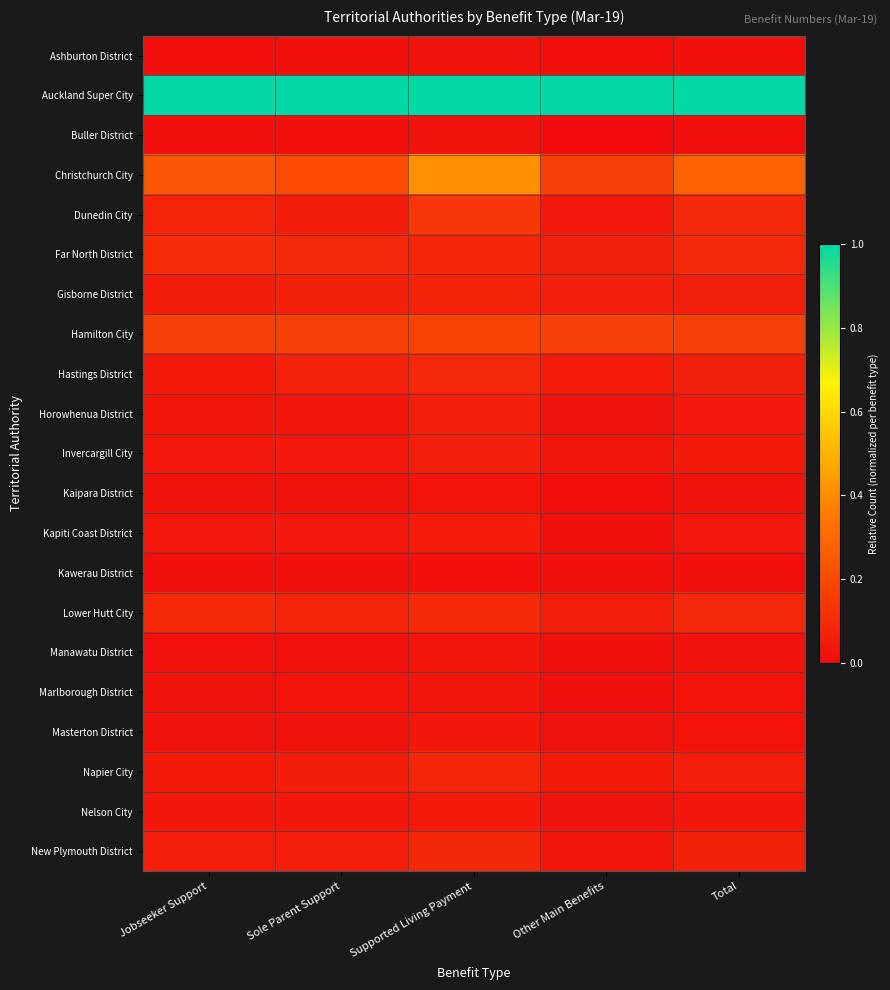

At which category does the chart reach its minimum across all series?

Other Main Benefits